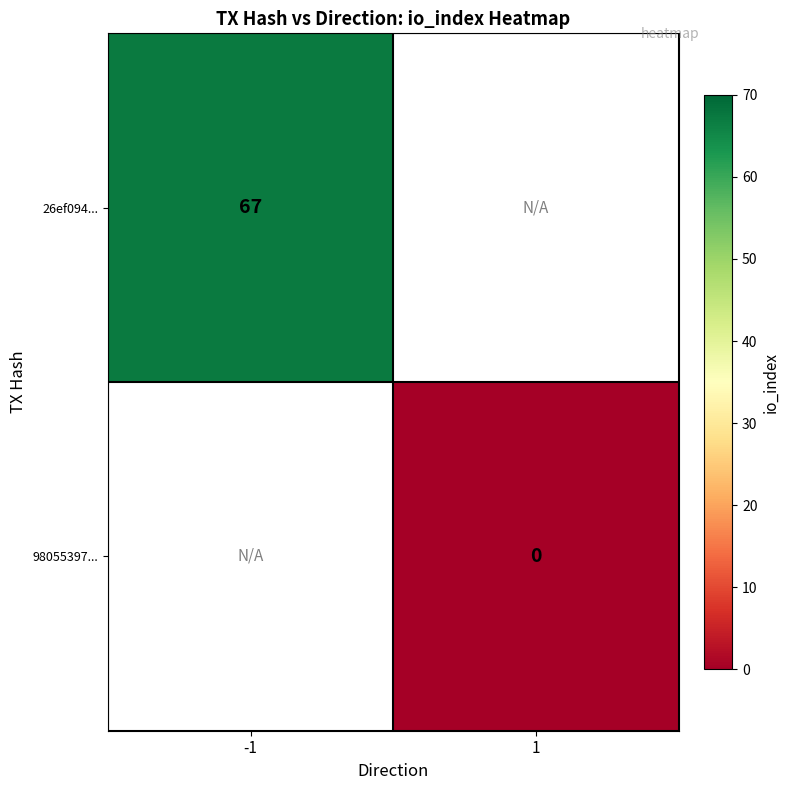

Is it true that 26ef094... equals 67 at -1?

True